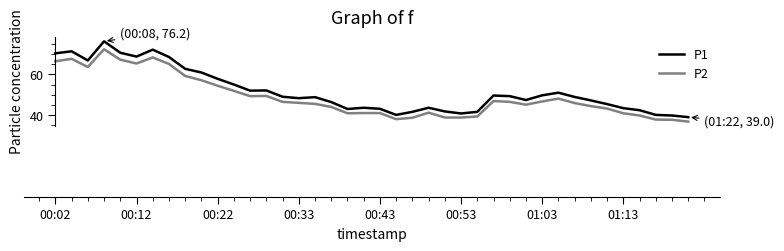

True or false: P2 and P1 cross at least once.

False